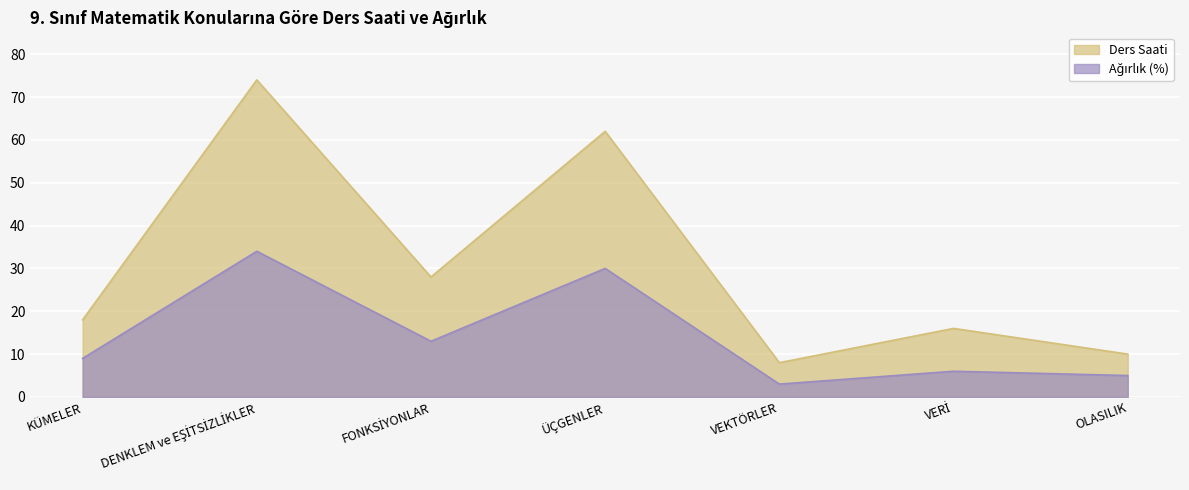

How many lines are shown in the chart?

2